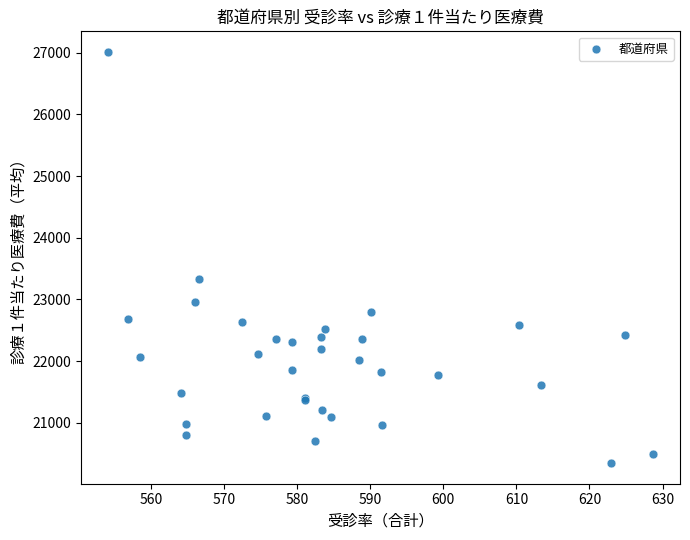

What Y value in the scatter plot is closest to 23678?

23323.7